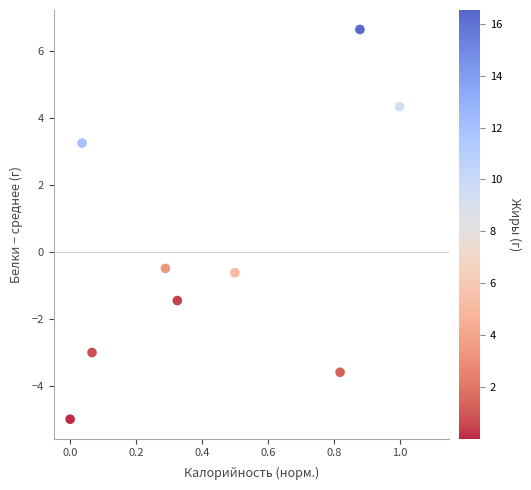

What Y value in the scatter plot is closest to 0?

-0.5